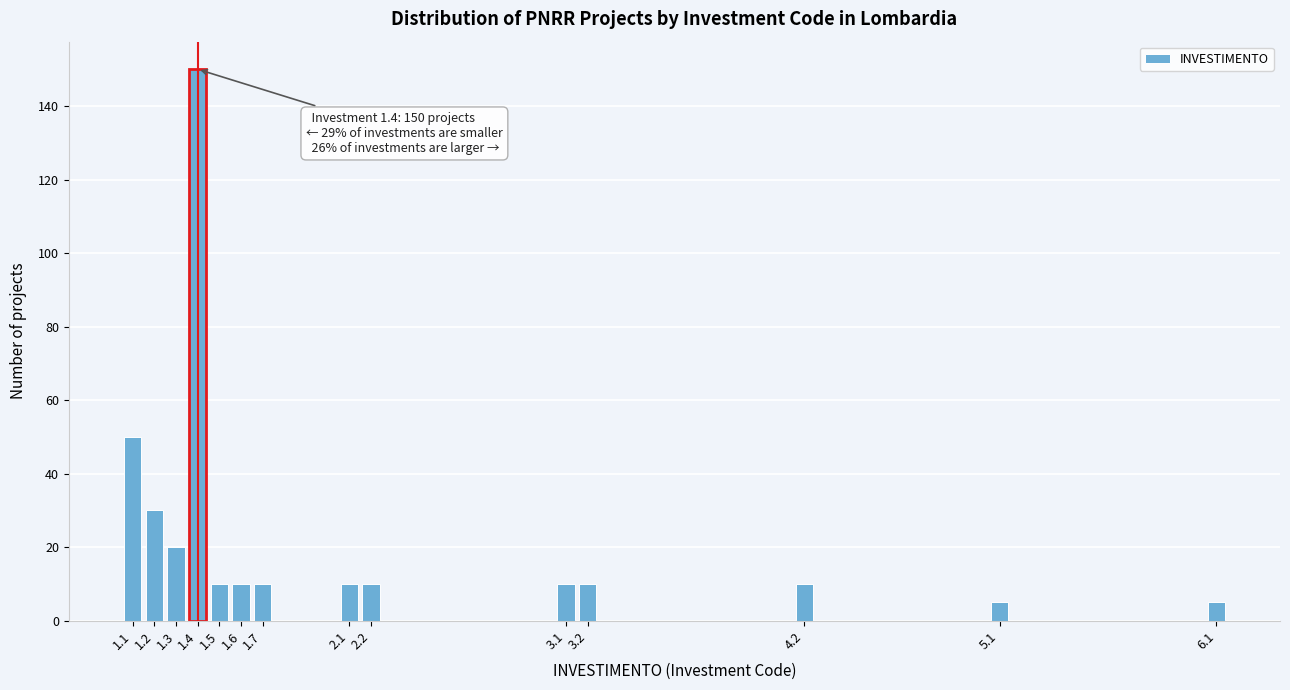

Reading left to right, list all the values displayed in this chart.

1.1=50	1.2=30	1.3=20	1.4=150	1.5=10	1.6=10	1.7=10	2.1=10	2.2=10	3.1=10	3.2=10	4.2=10	5.1=5	6.1=5